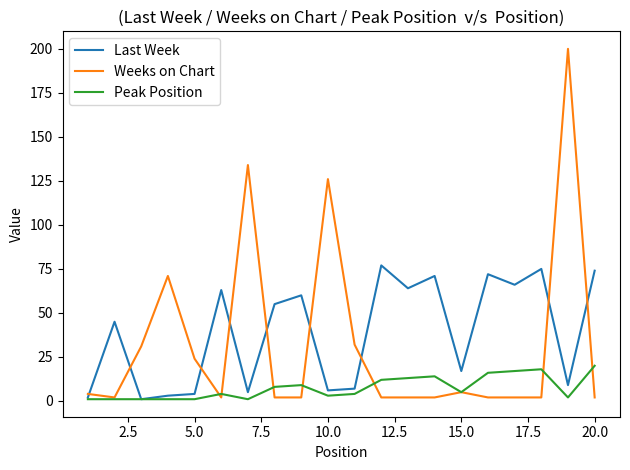

What is the greatest value displayed?

200